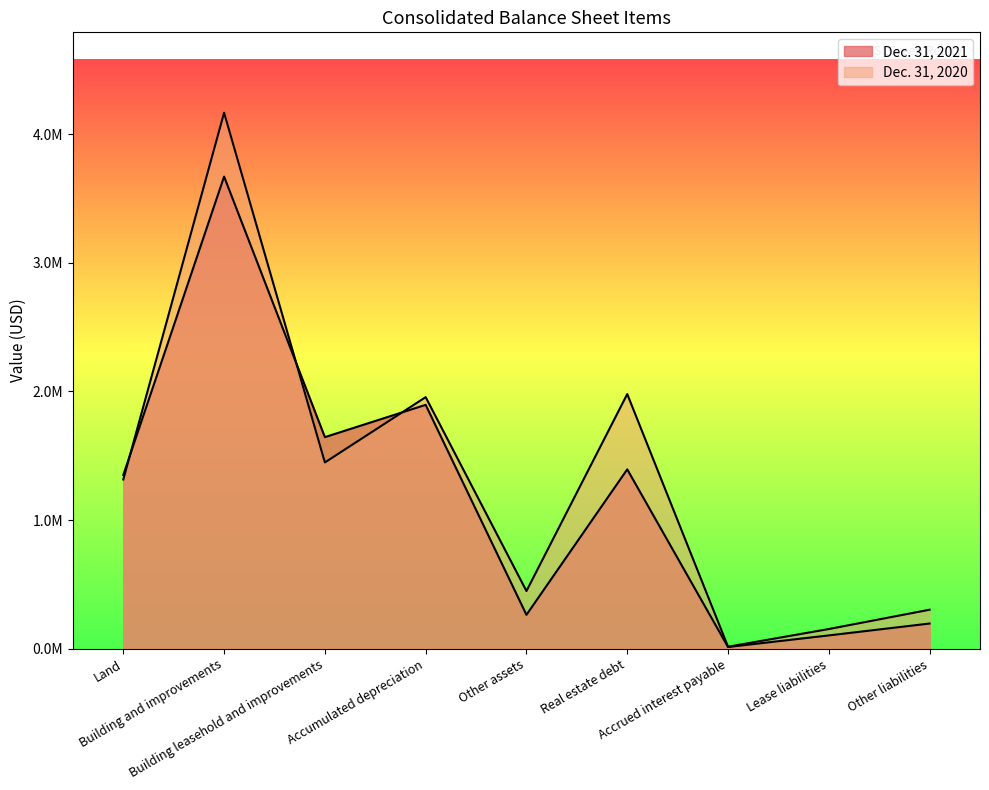

The value of Dec. 31, 2020 at Building leasehold and improvements is 1448134. True or false?

True